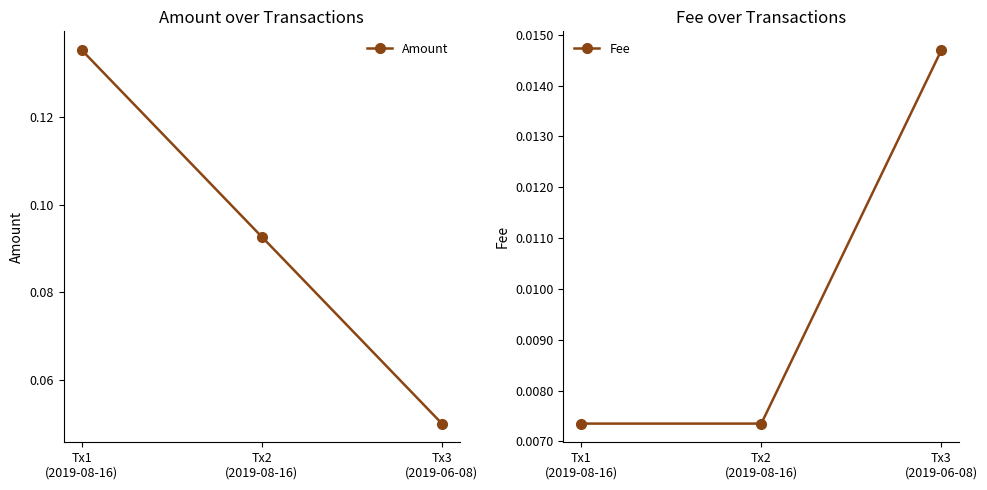

Does the chart display data point markers on the line(s)?

Yes